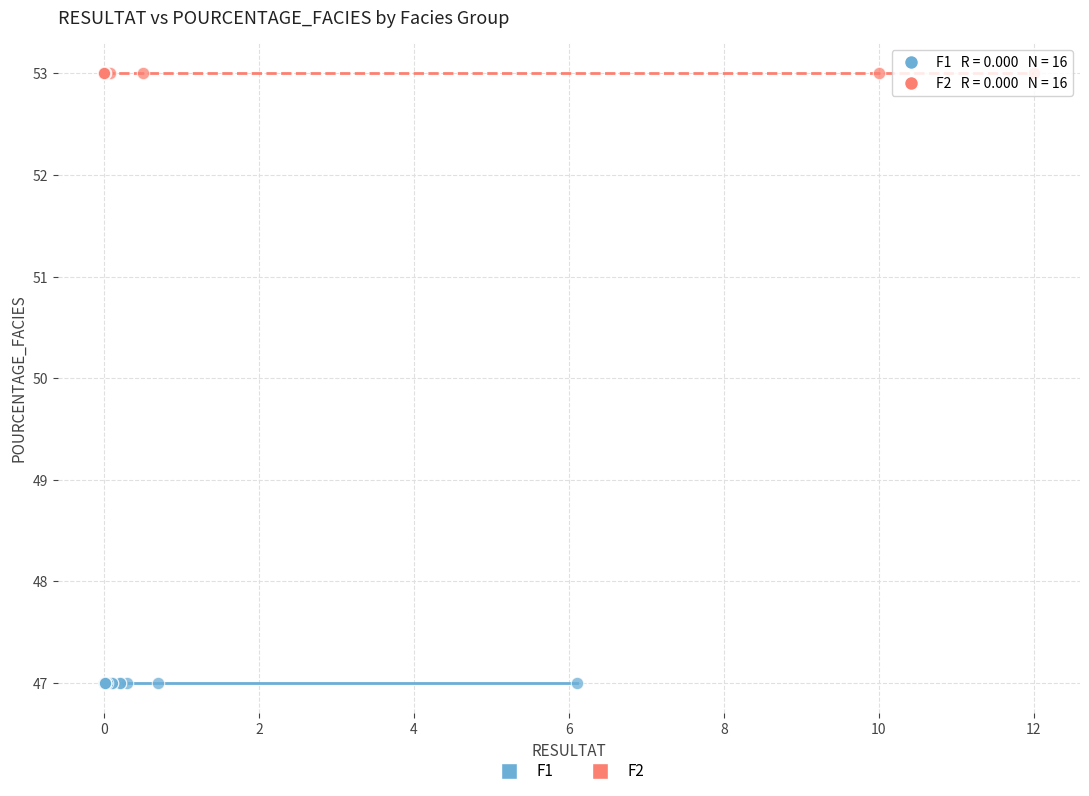

What are all the series names shown in the legend?

F1, F2